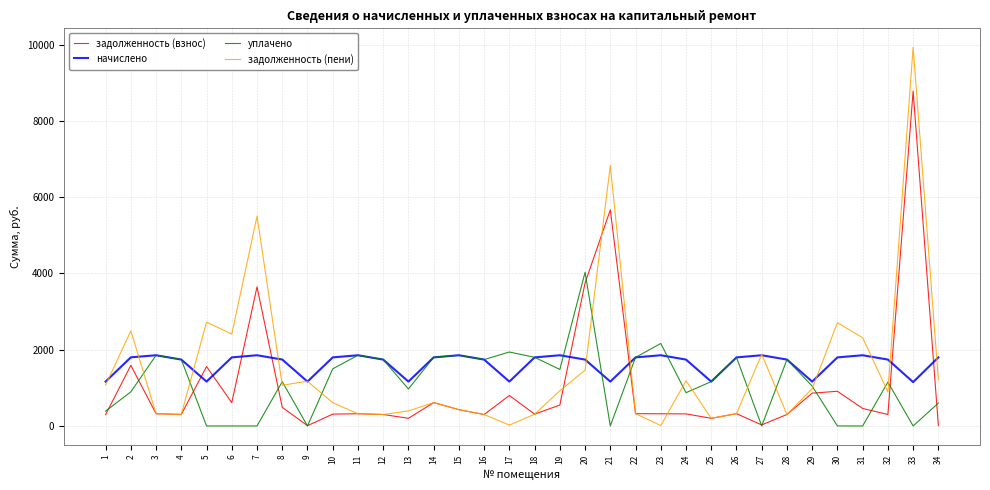

What is the spread (max minus min) of values at 30?

2707.6